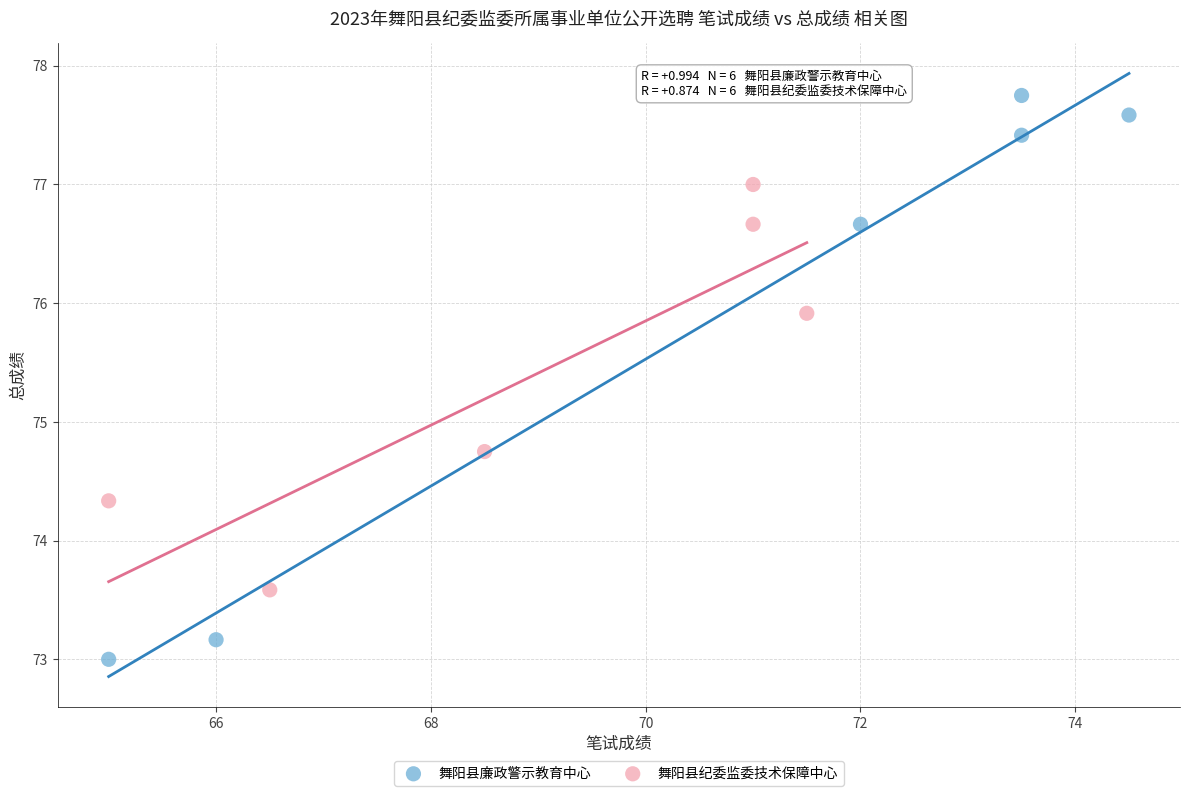

Which series has the widest spread of Y values?

舞阳县廉政警示教育中心